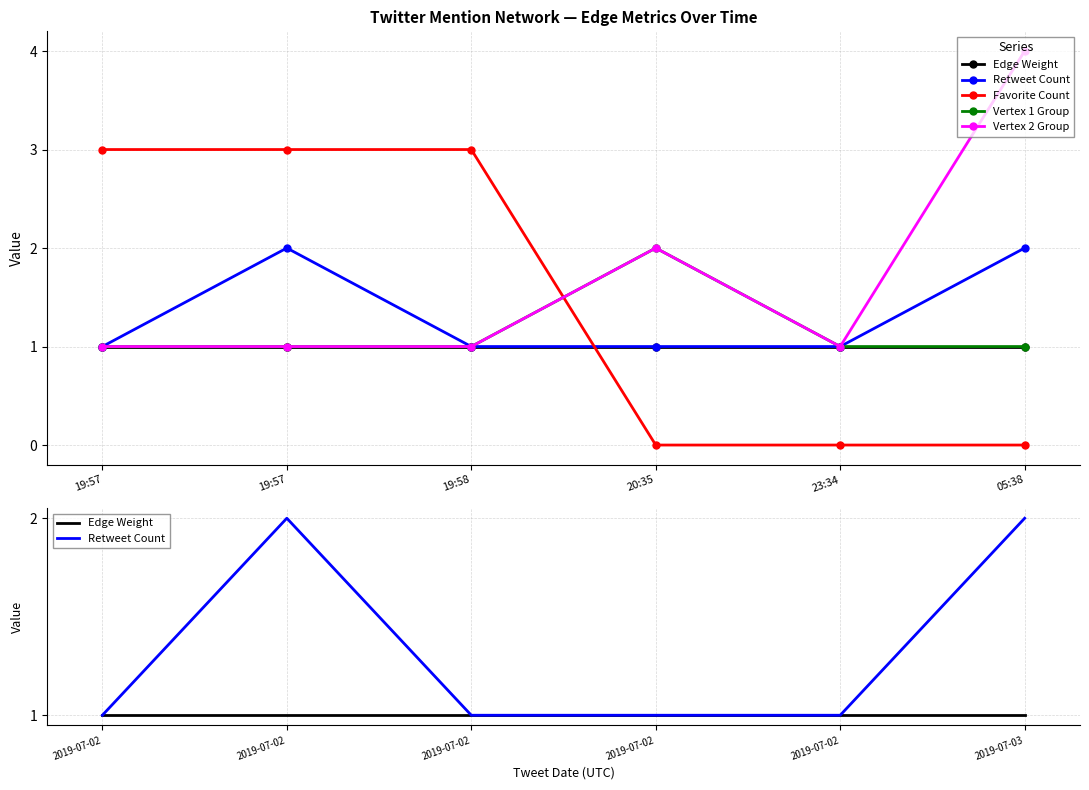

What is the difference between the maximum and minimum values in the Retweet Count series?

1